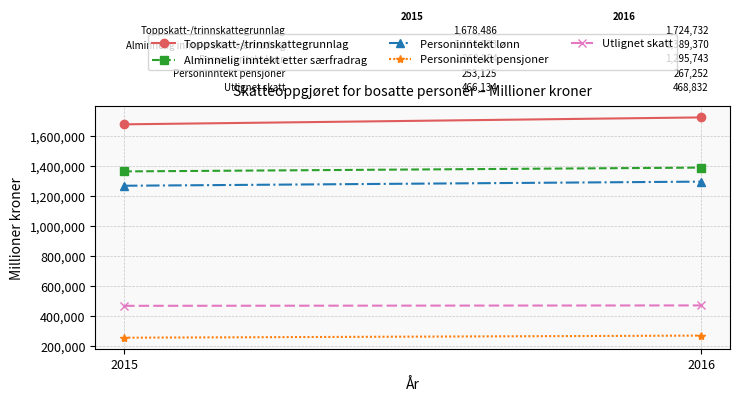

Between 2015 and 2016, which series saw the biggest shift?

Toppskatt-/trinnskattegrunnlag